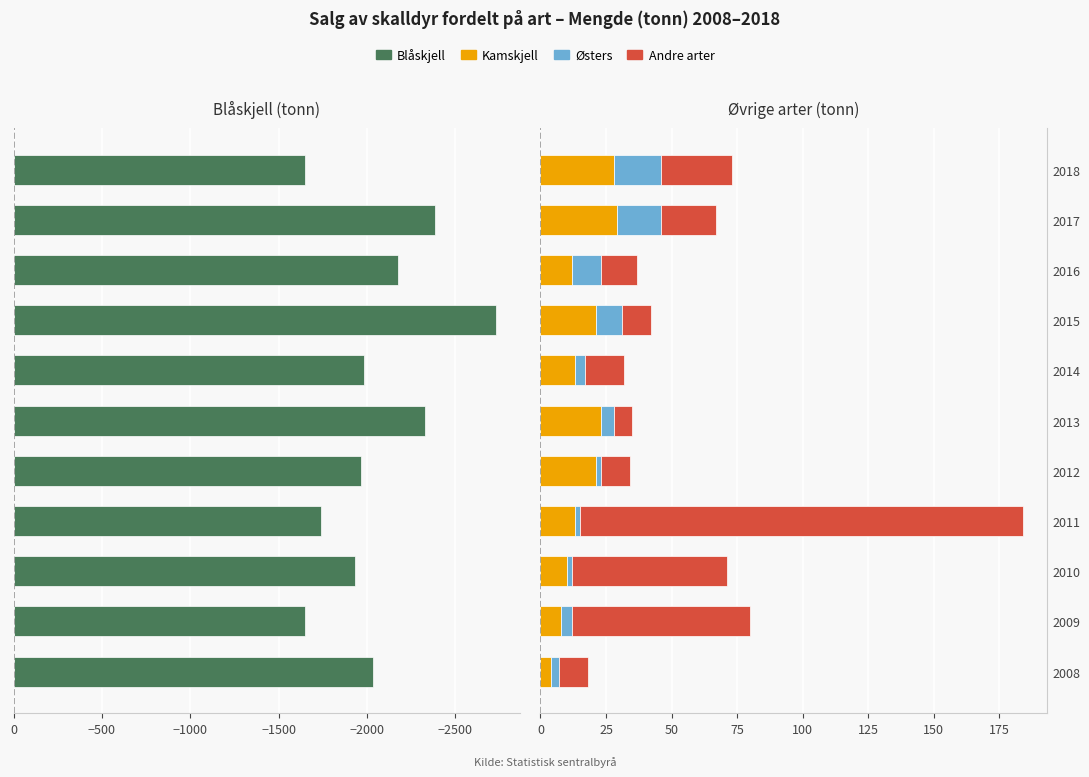

What are all the series names shown in the legend?

Blåskjell, Kamskjell, Østers, Andre arter